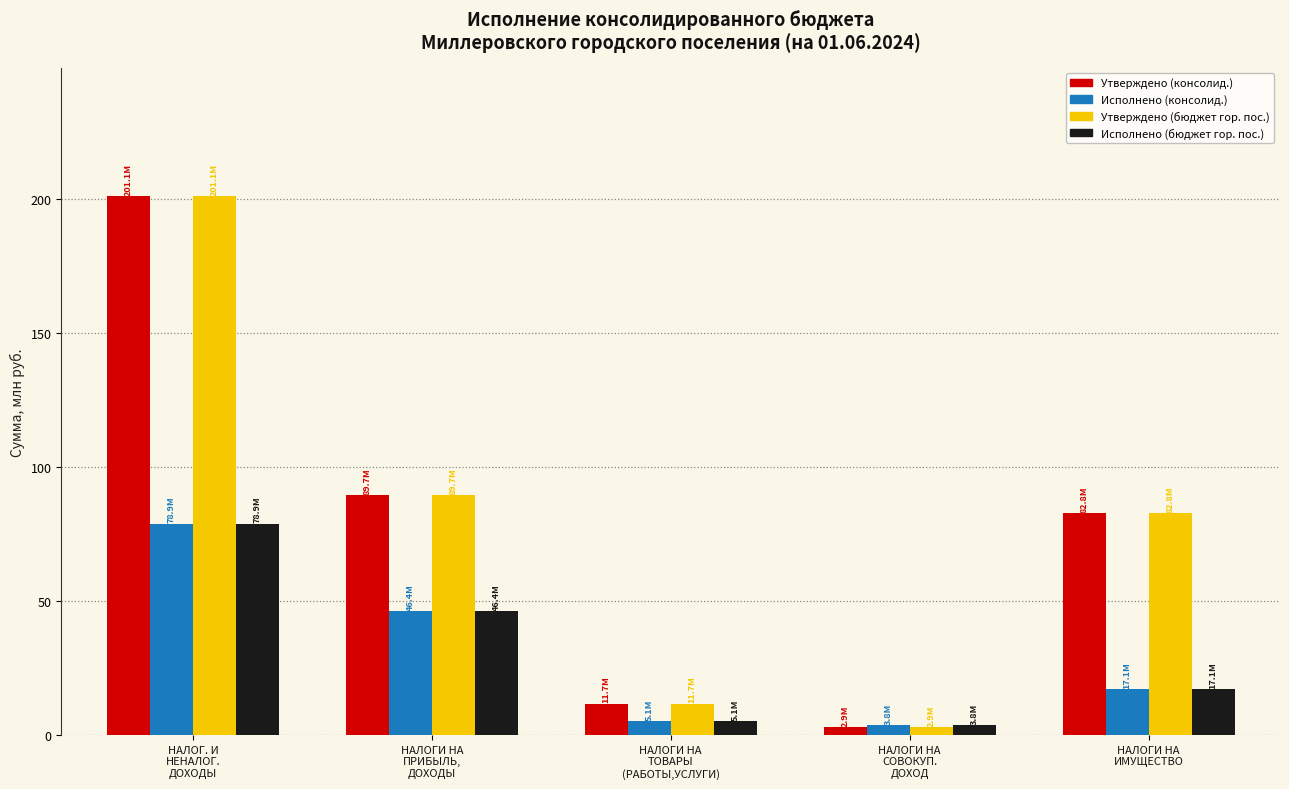

What are all the series names shown in the legend?

Утверждено (консолид.), Исполнено (консолид.), Утверждено (бюджет гор. пос.), Исполнено (бюджет гор. пос.)